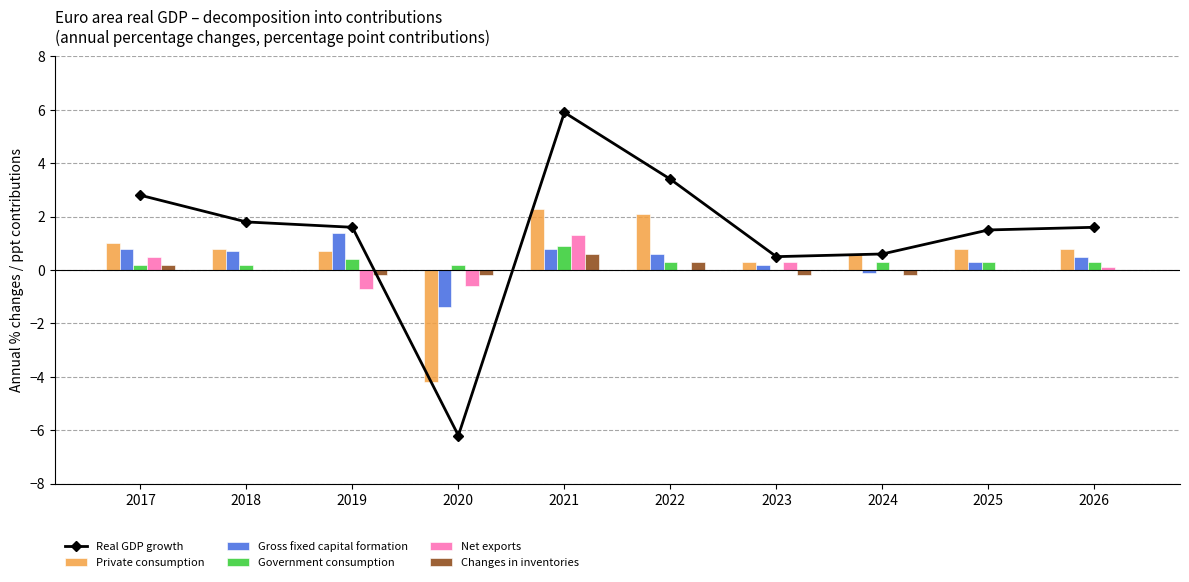

At how many categories does at least one series exceed 0?

10